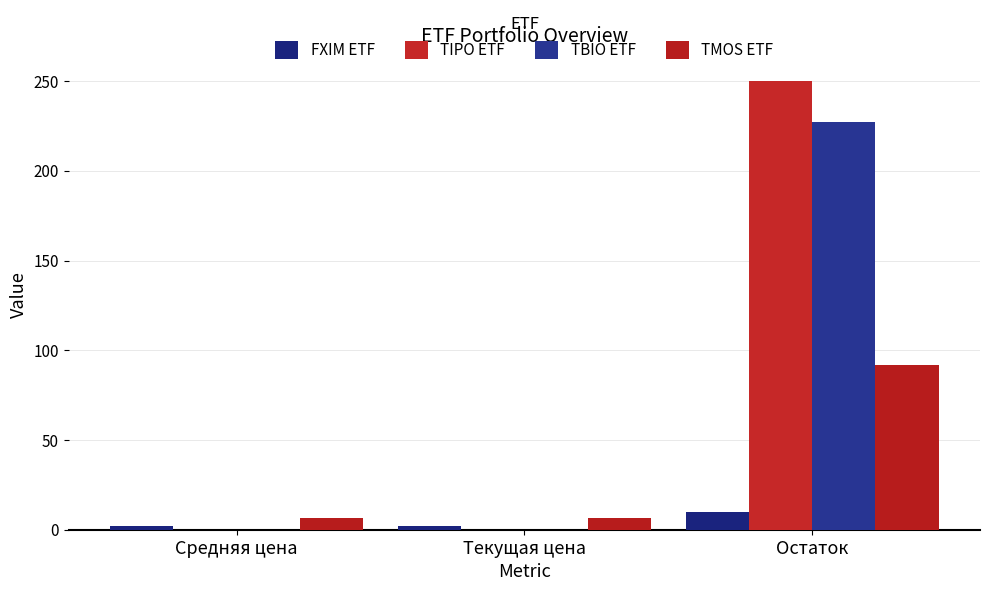

Are the bars grouped side by side (vs. stacked)?

Yes